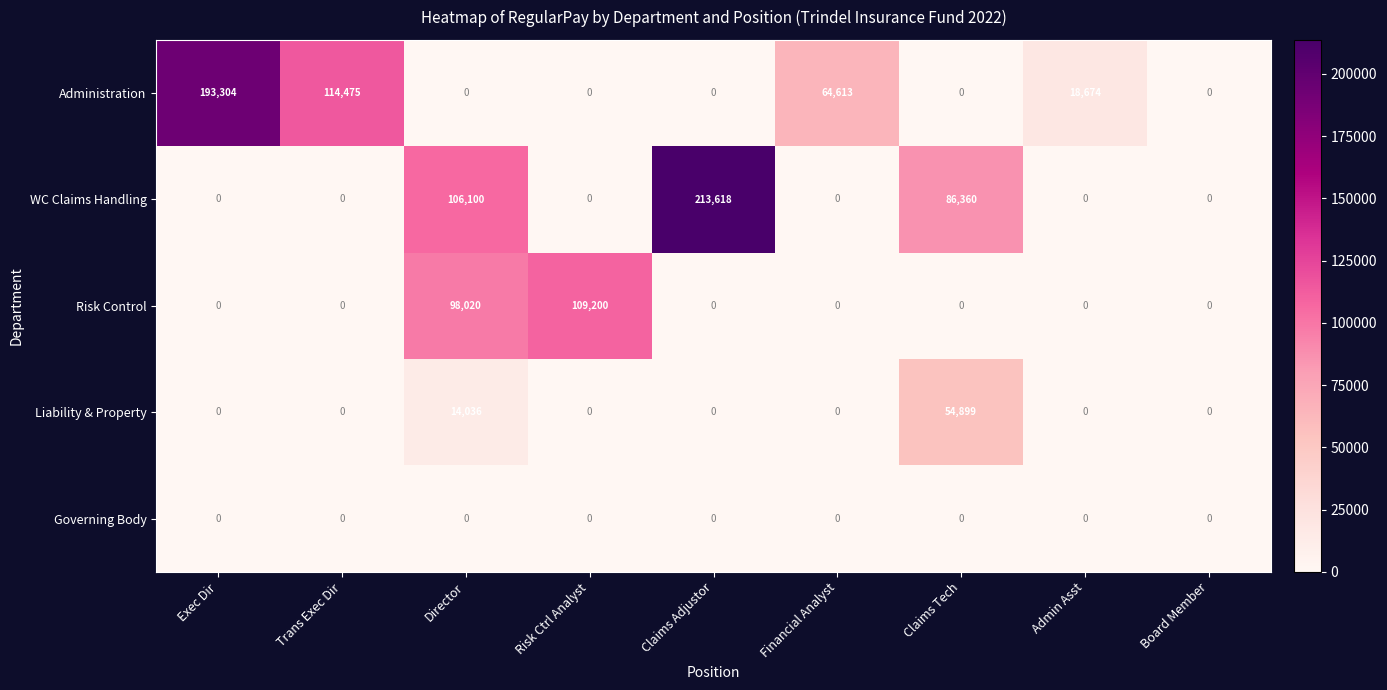

Between Claims Adjustor and Admin Asst, which series saw the biggest shift?

WC Claims Handling